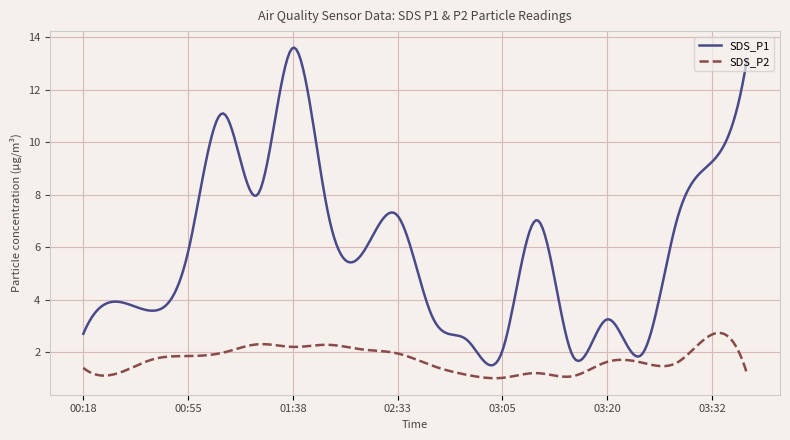

Rank the series by their maximum value, from lowest to highest.

SDS_P2, SDS_P1